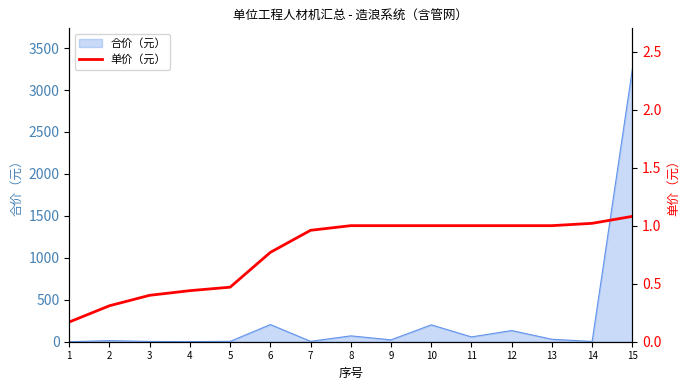

How many data points are less than 1?

7